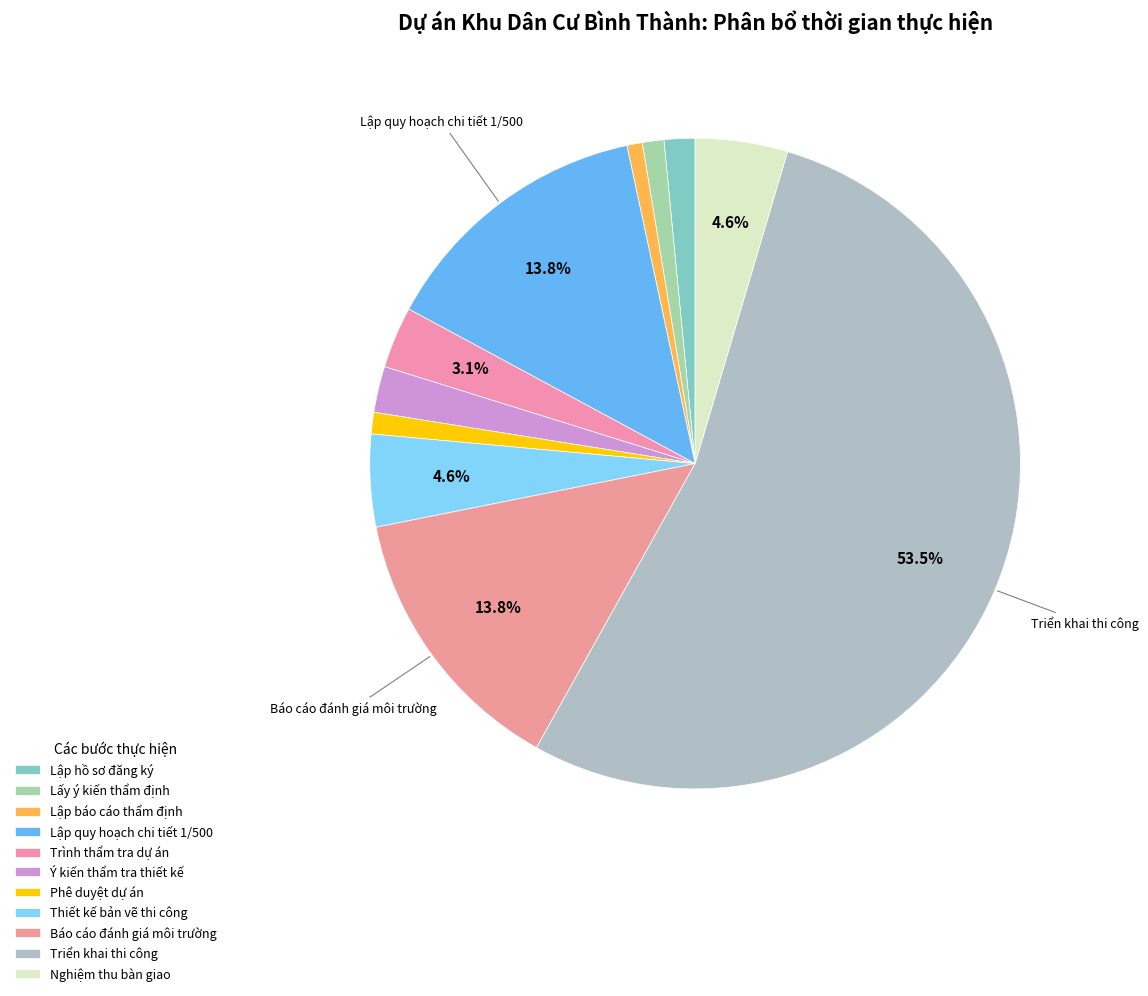

Do Thiết kế bản vẽ thi công and Lập quy hoạch chi tiết 1/500 together represent more than half of the pie?

No